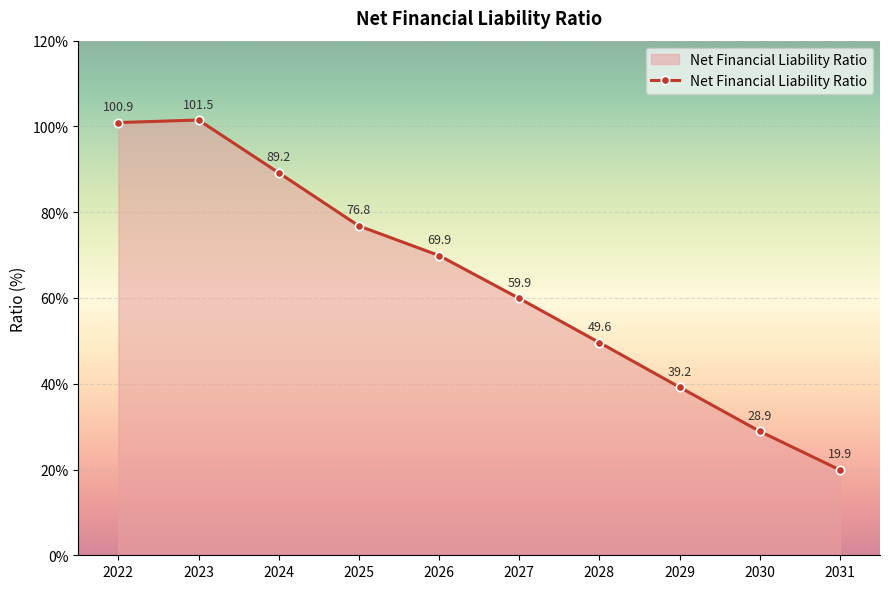

How many points are higher than both their immediate neighbors (excluding endpoints)?

1